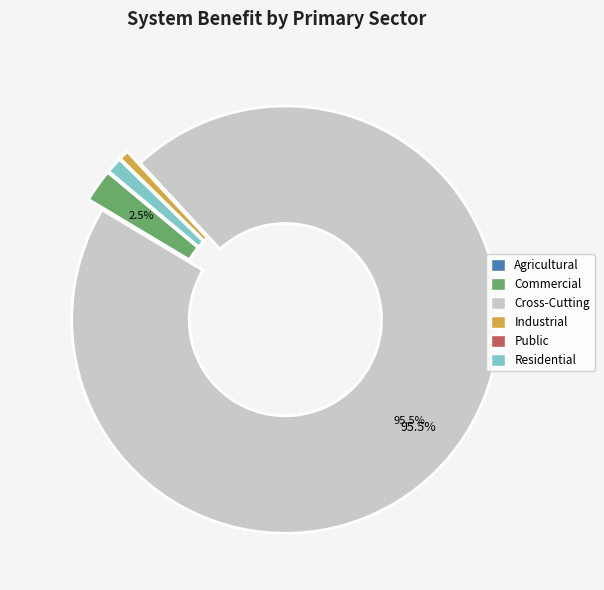

What percentage is NOT represented by Commercial?

97.5%